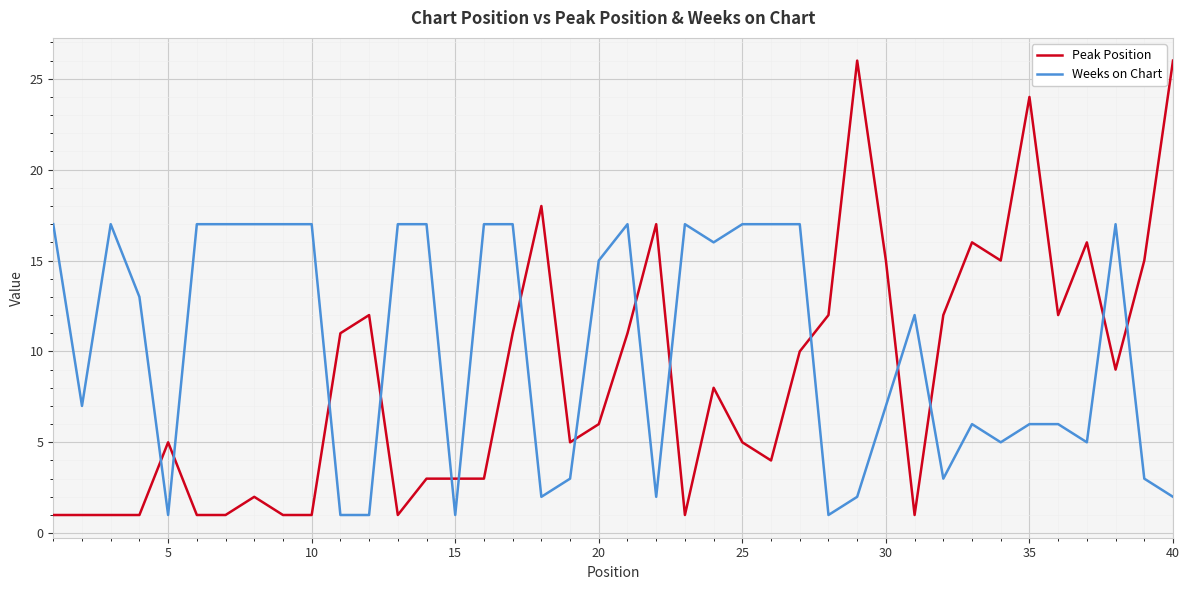

At how many categories does at least one series exceed 20?

3